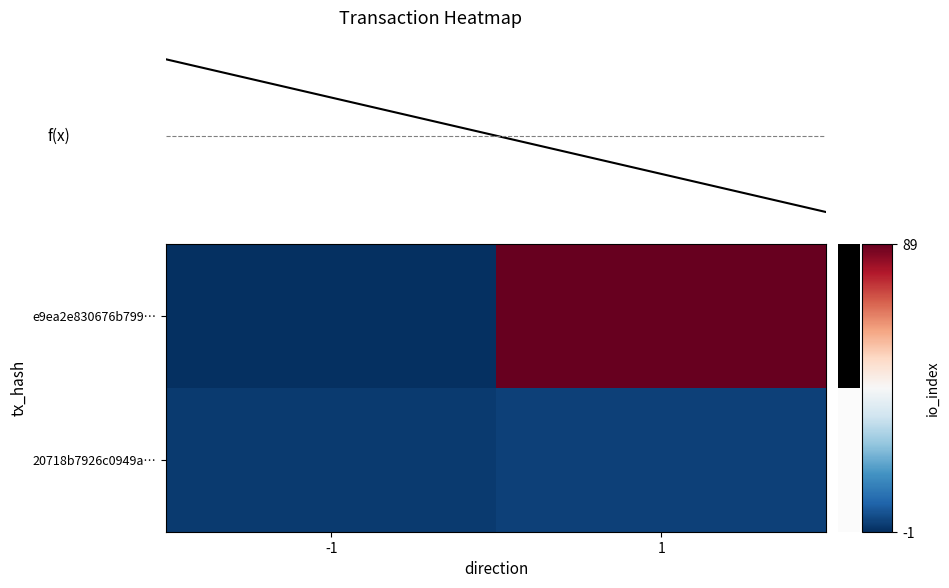

Reading right to left, list all the values displayed in this chart.

e9ea2e830676b79917b95f0ba02cab01ae00518: 1=89	0=-1
20718b7926c0949a3ecda8b3915baefe29ab794: 1=2	0=1